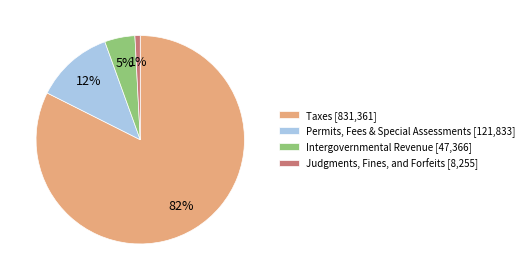

Rank the categories by value from lowest to highest.

Judgments, Fines, and Forfeits [8,255], Intergovernmental Revenue [47,366], Permits, Fees & Special Assessments [121,833], Taxes [831,361]